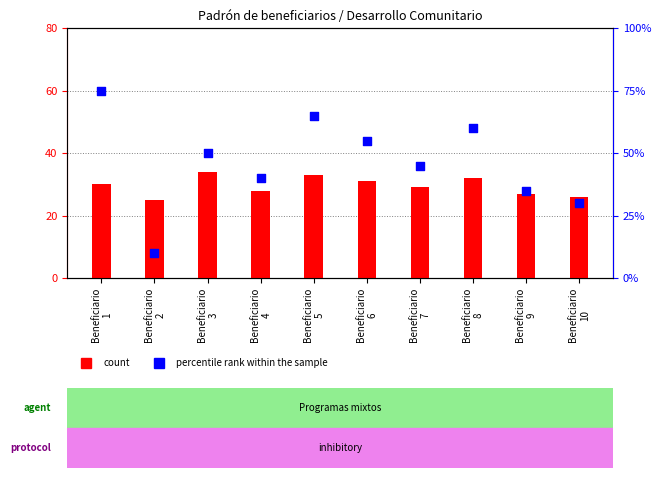

What is the total value across all series at Beneficiario
10?

56